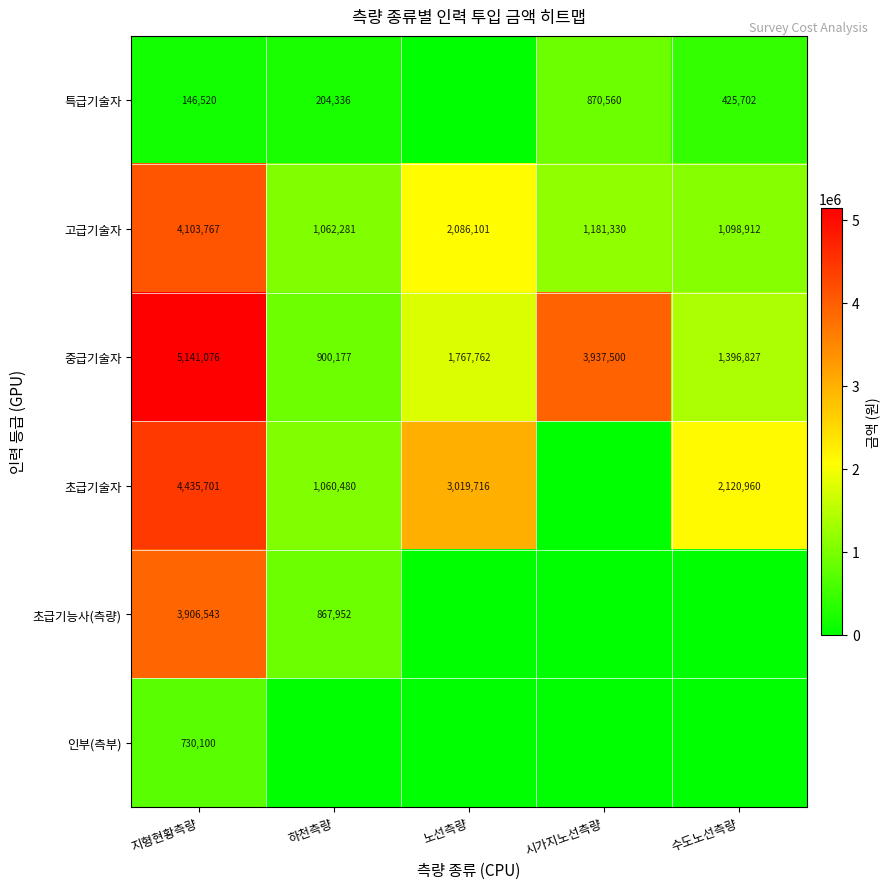

Is it true that 초급기능사(측량) equals 5795020 at 지형현황측량?

False